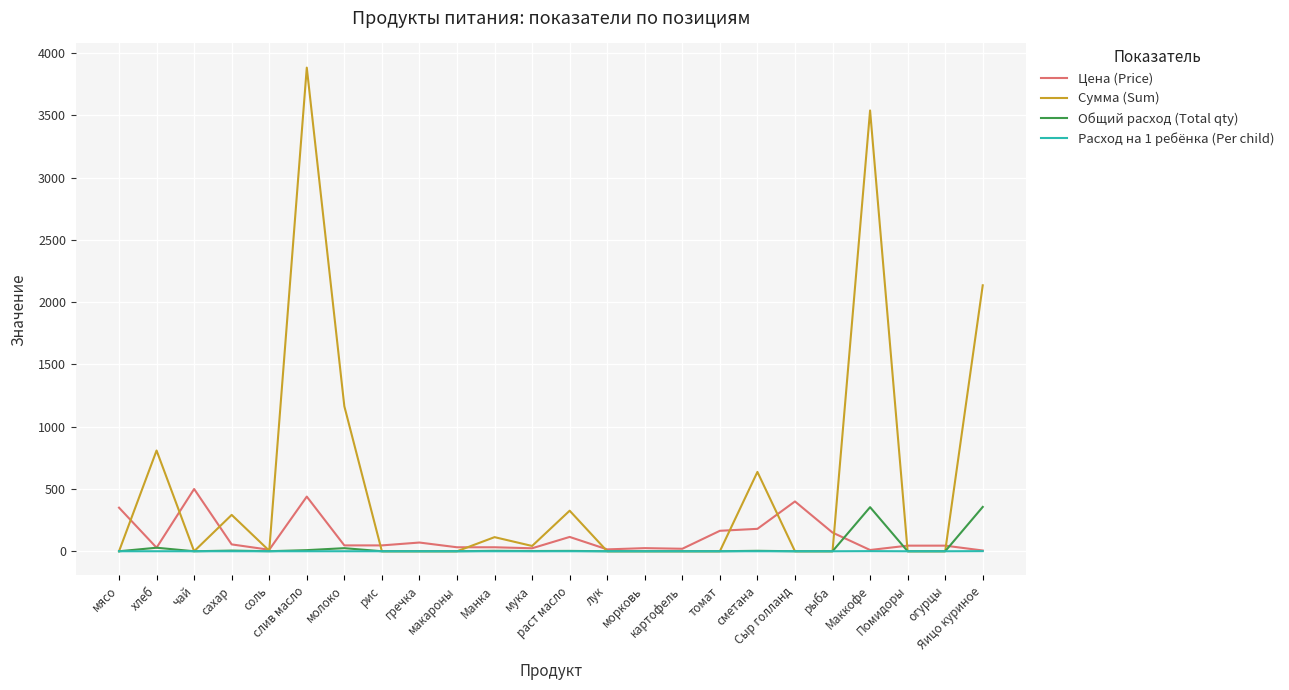

What is the greatest value displayed?

3884.2